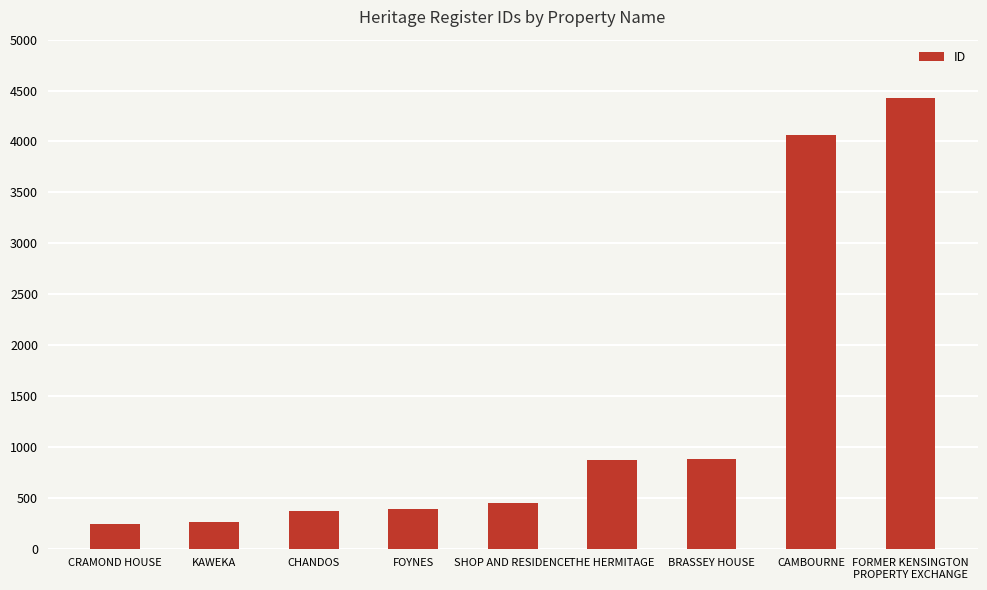

What is the difference between the values at CRAMOND HOUSE and BRASSEY HOUSE?

642